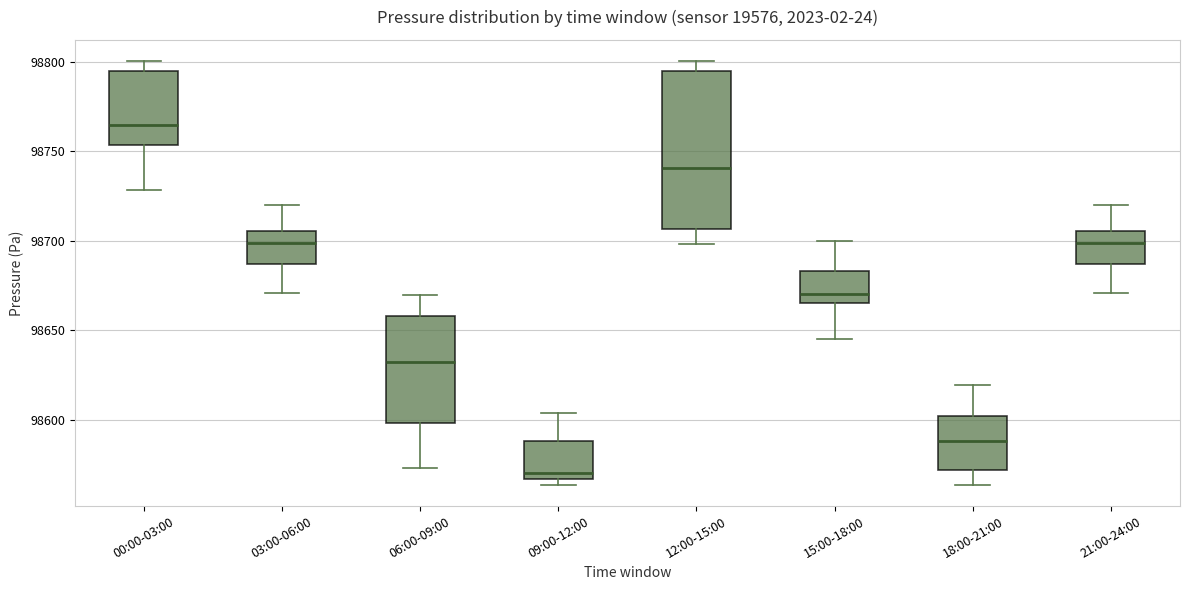

Where does the lower whisker of the box for 12:00-15:00 end on the y-axis? The values are not printed on the chart, so give them approximately, as read against the axis.

98700